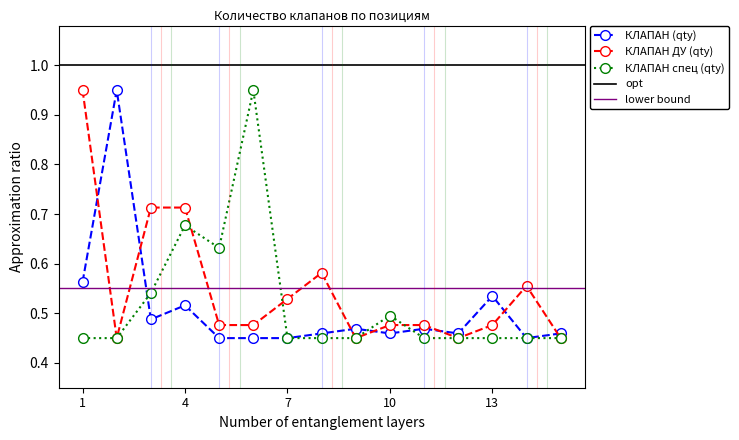

How many interior local valleys does the КЛАПАН спец (qty) series have?

1